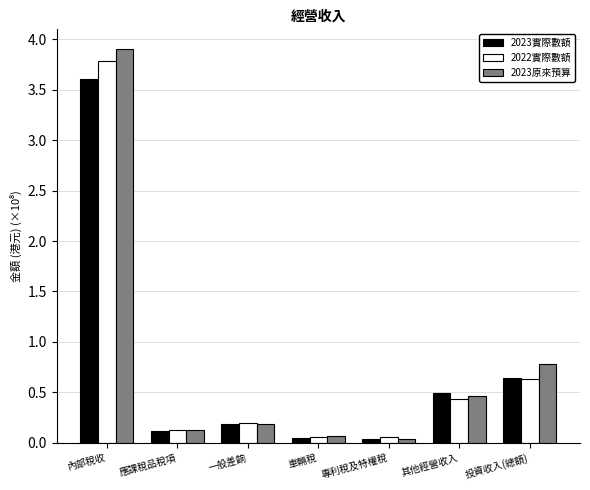

What is the label of the 4th bar from the right?

車輛稅